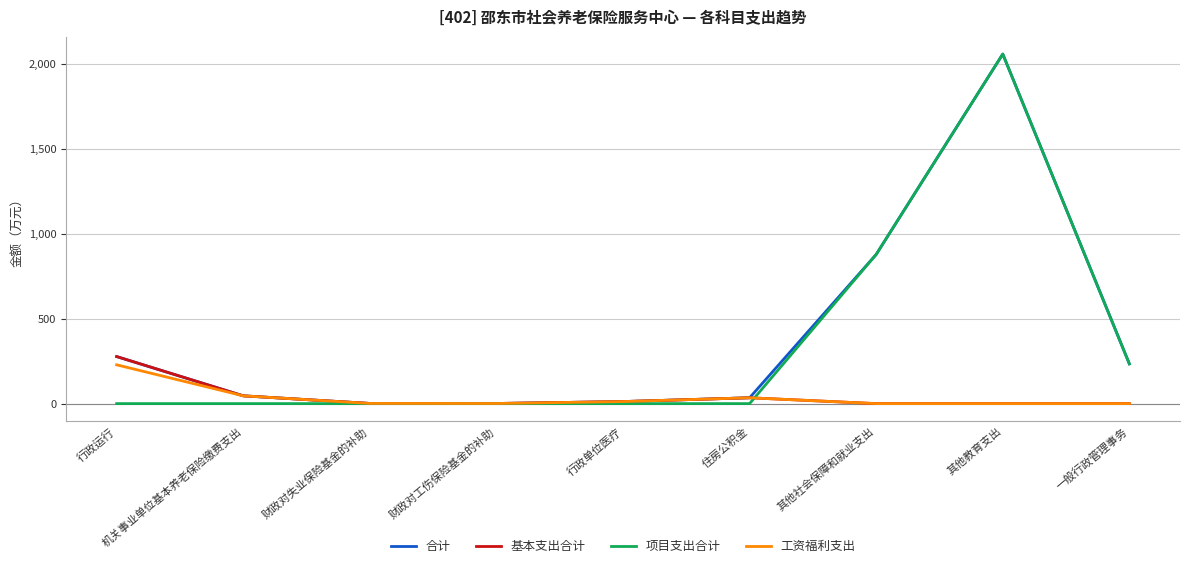

Which category has the highest value in the 项目支出合计 series?

其他教育支出